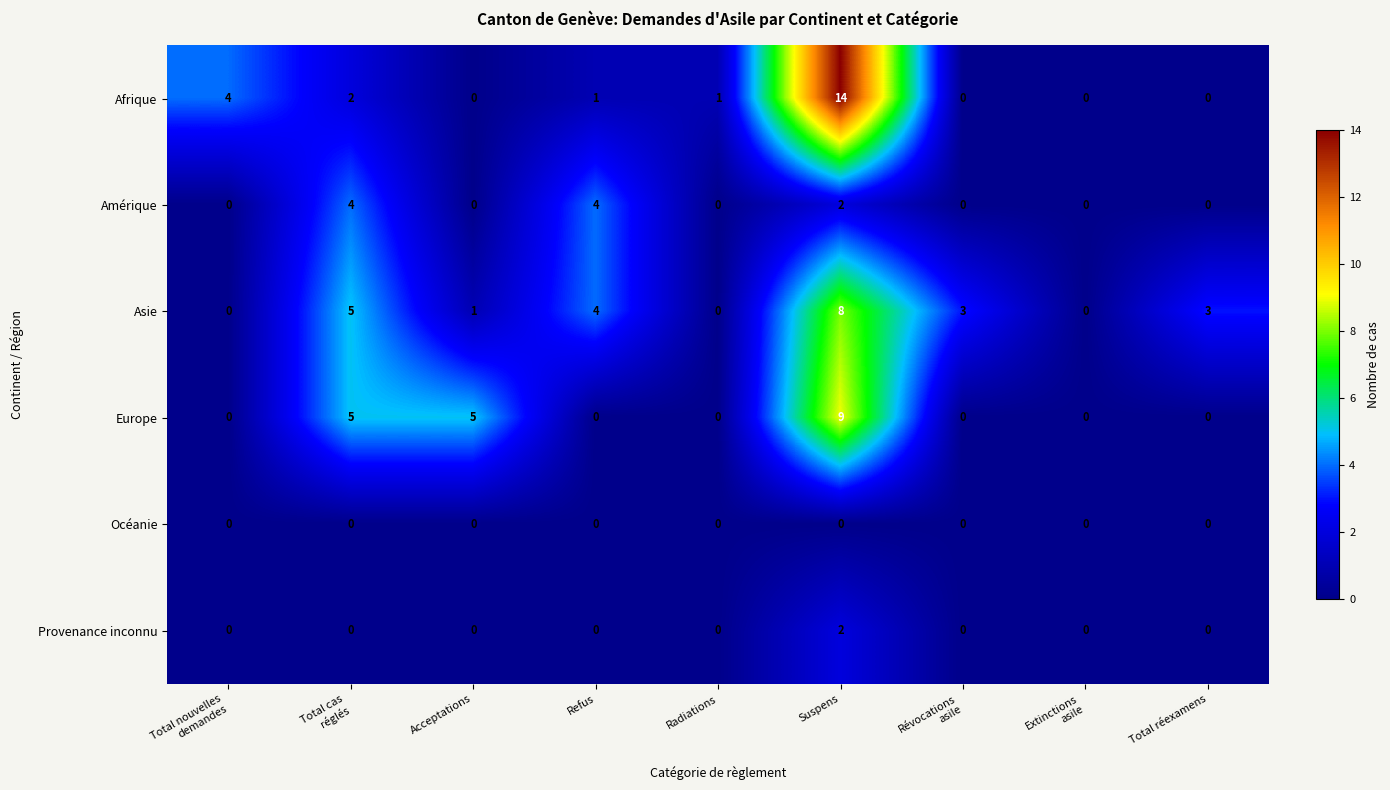

What is the sum of the Amérique values at Refus and Radiations?

4